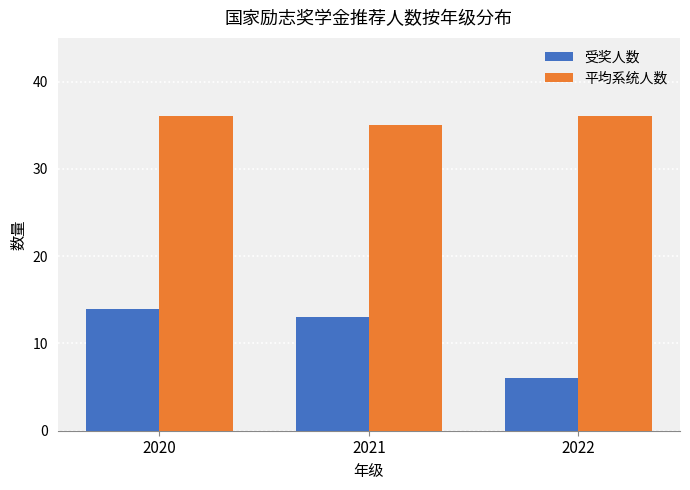

What are all the series names shown in the legend?

受奖人数, 平均系统人数